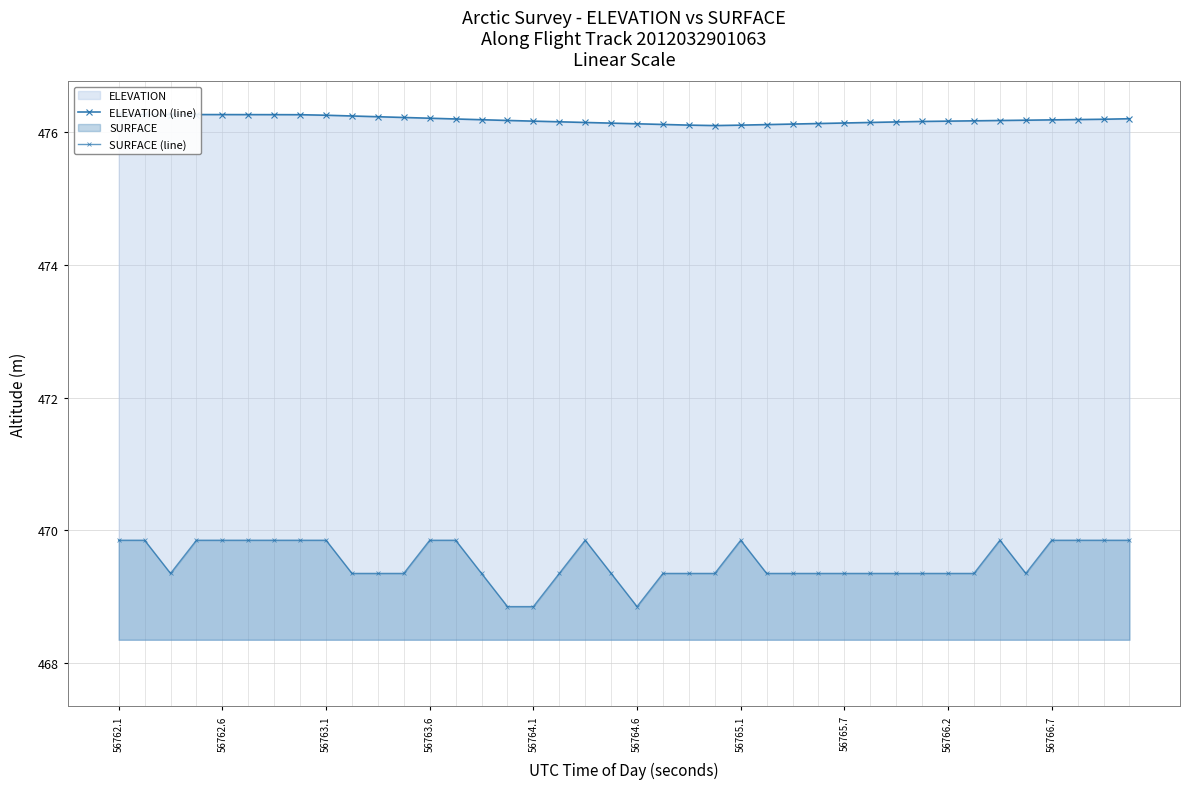

Is the value of SURFACE (line) at 15 greater than the value of ELEVATION (line) at 36?

No